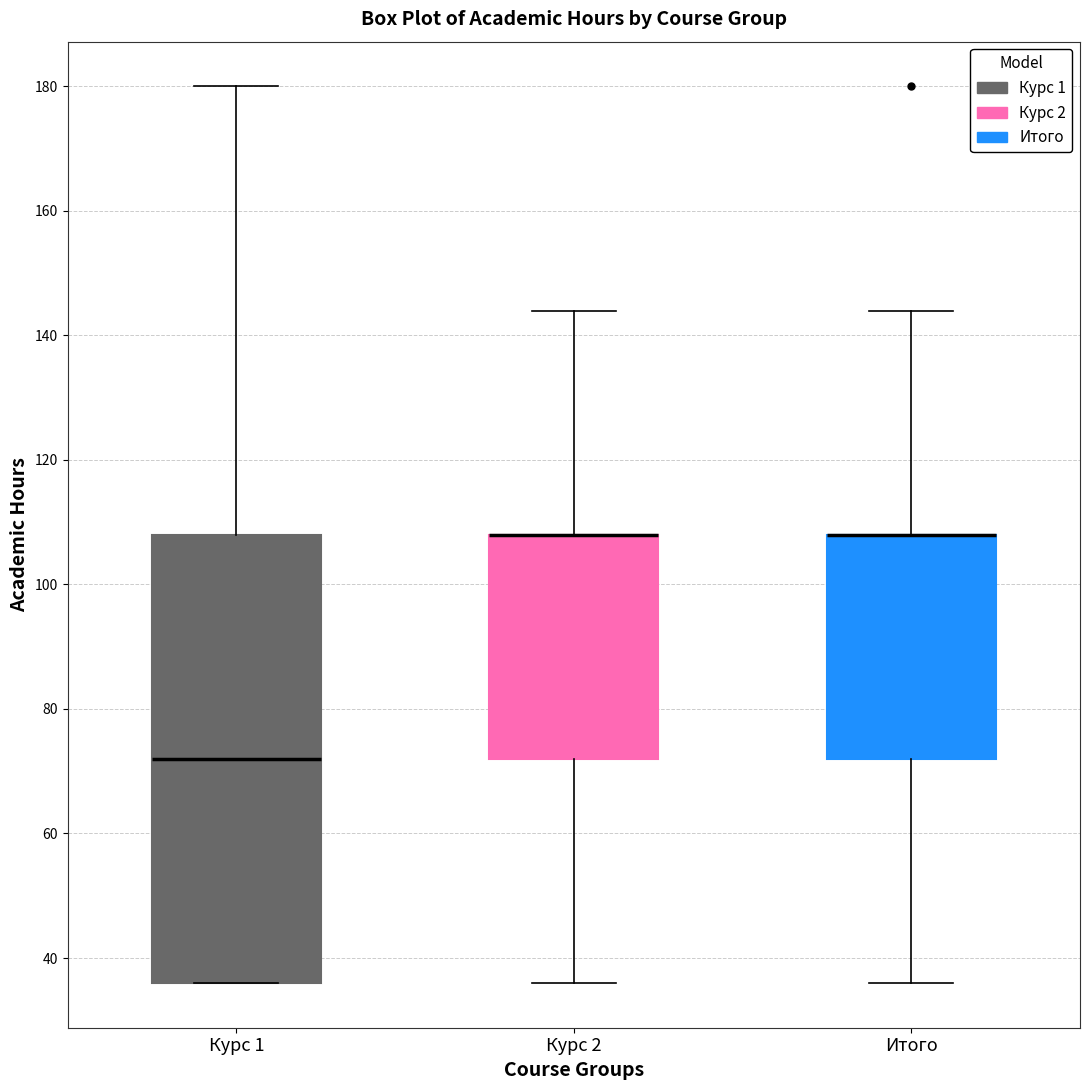

Reading left to right, transcribe this box plot: for each box, give where its median line is, the range the box spans, and where its two whiskers end, as read against the y-axis. The values are not printed on the chart, so give them approximately, as read against the axis.

Курс 1: median 72, box 36 to 108, whiskers 36 to 180
Курс 2: median 108 (drawn on the box's upper edge), box 72 to 108, whiskers 36 to 144
Итого: median 108 (drawn on the box's upper edge), box 72 to 108, whiskers 36 to 144